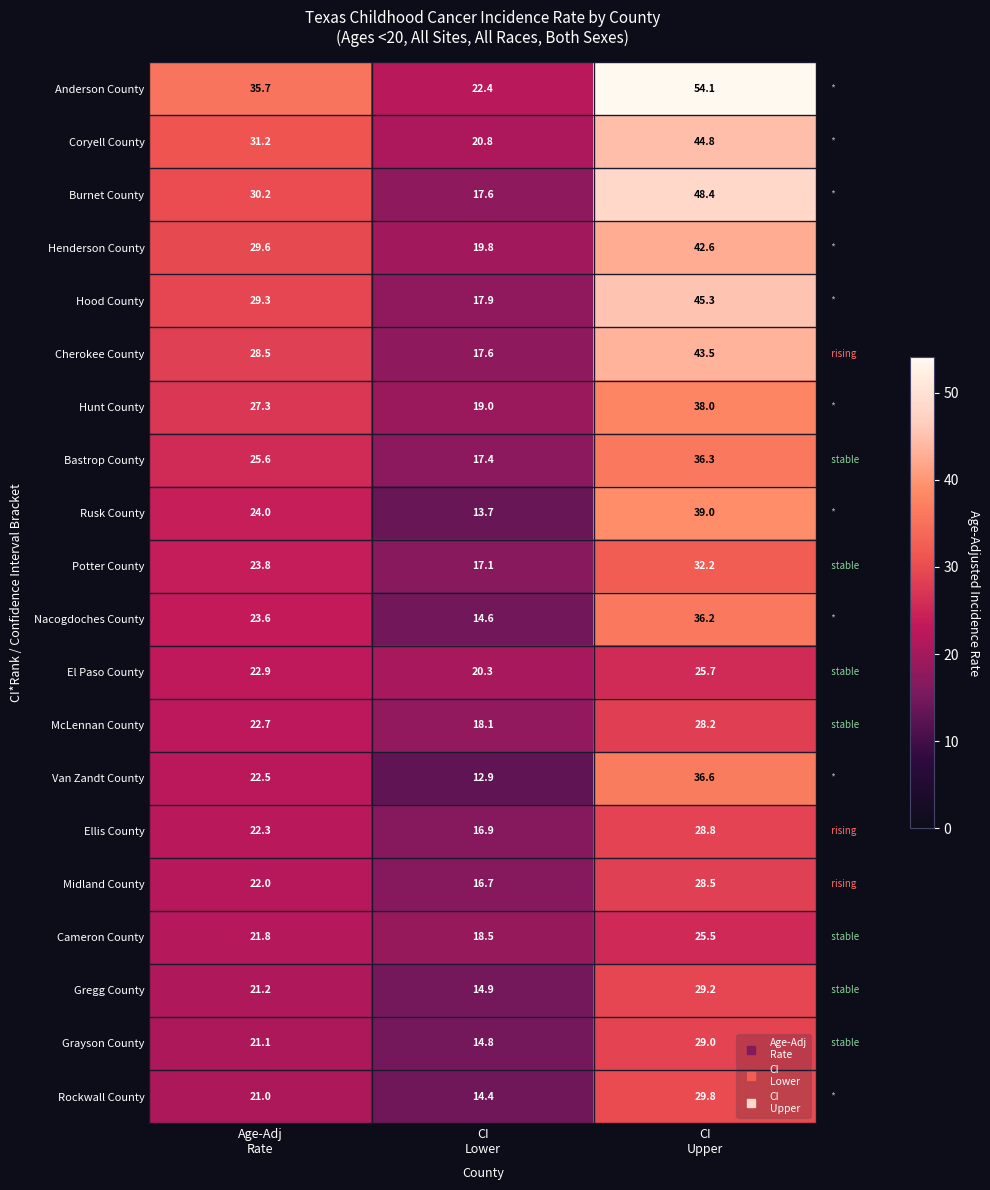

Which series has the widest spread of values?

Anderson County